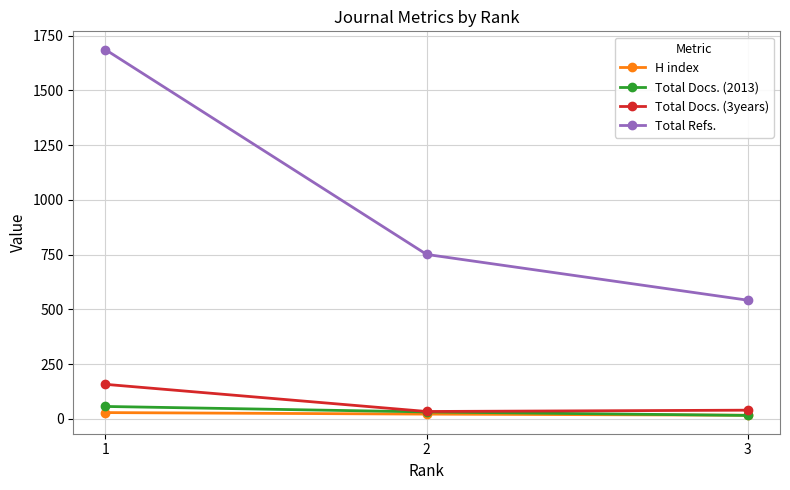

What is the sum of all Total Refs. values?

2979